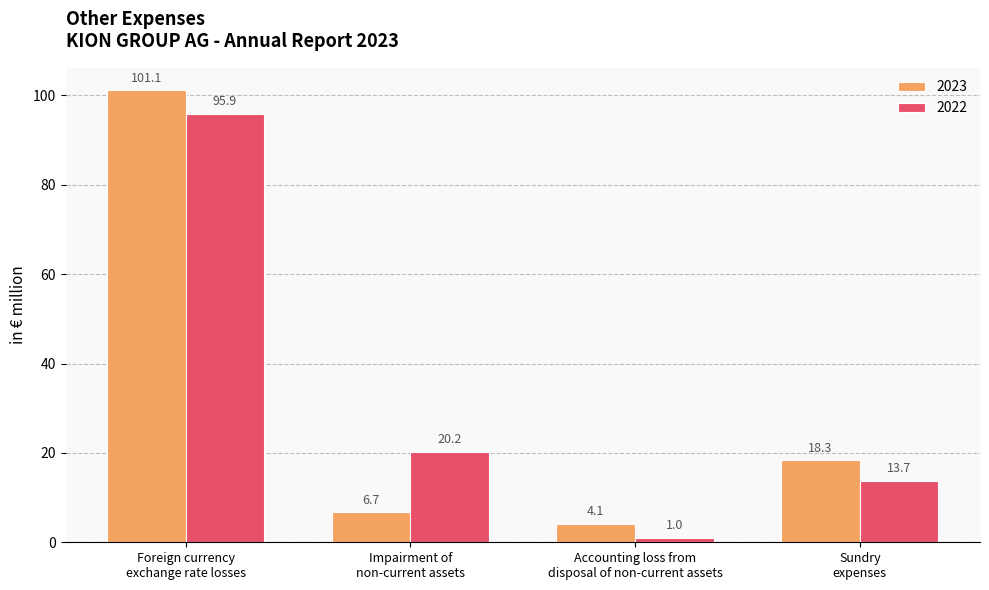

Which series has the largest range (max minus min)?

2023